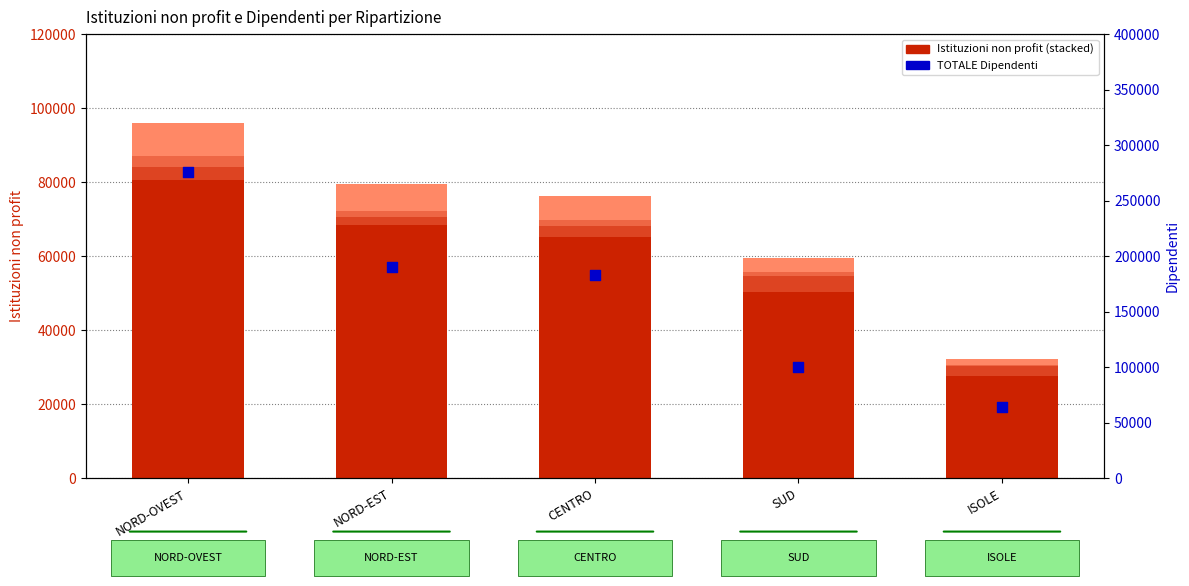

At how many categories does at least one series exceed 46556?

5